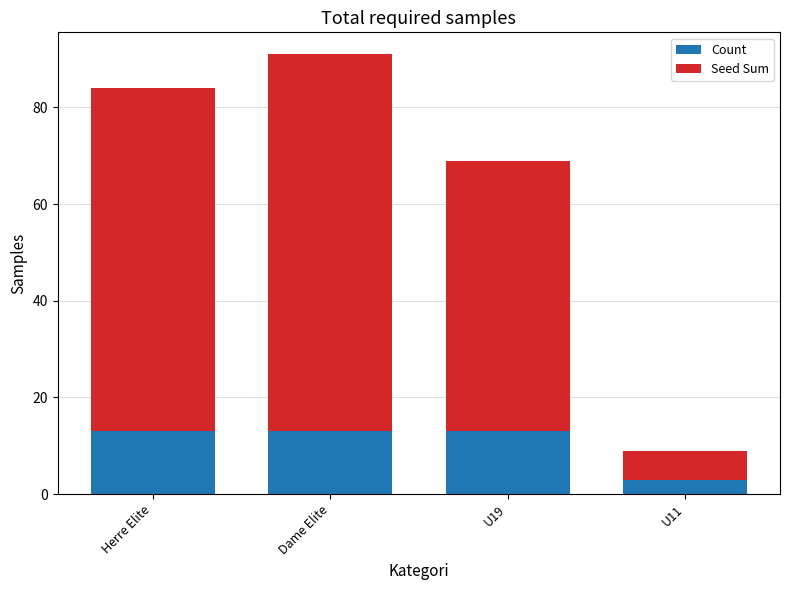

What is the total value across all series at U19?

69